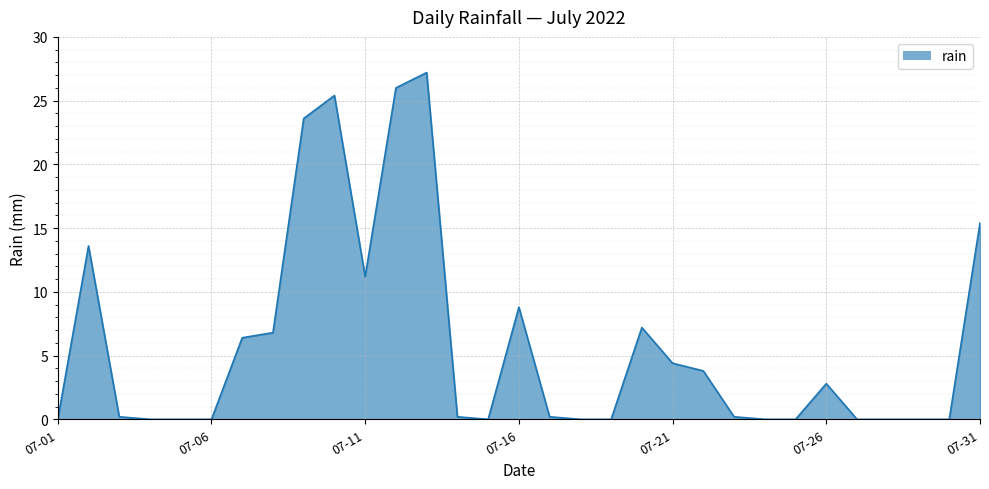

What is the maximum value shown in the chart?

27.2